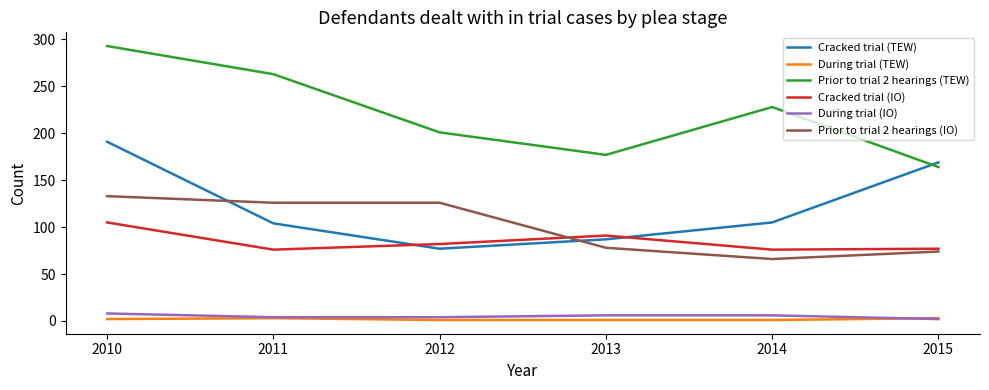

Is it true that Cracked trial (TEW) equals 184 at 2011?

False